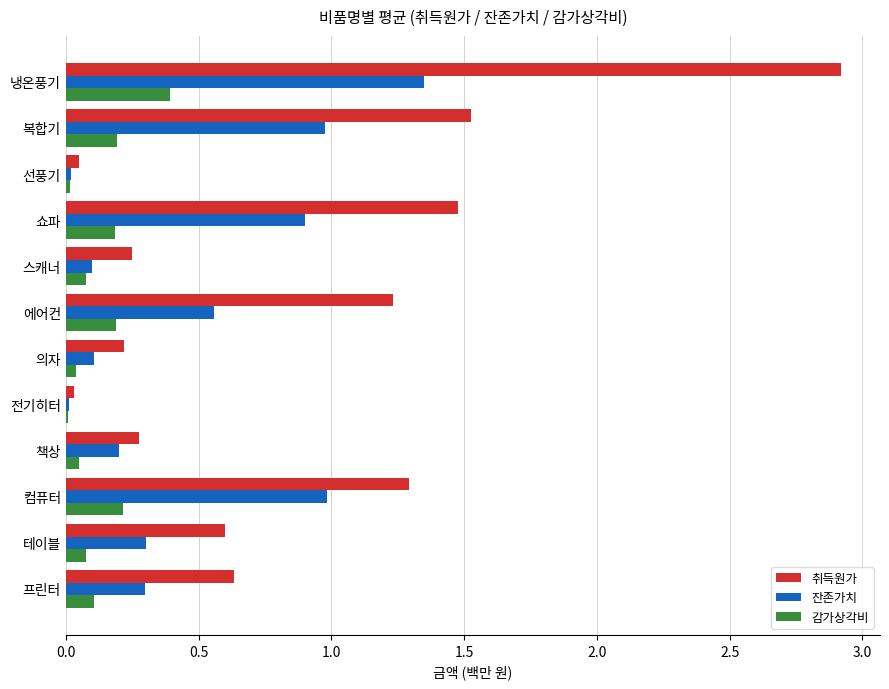

What is the average value of the 잔존가치 series?

0.5